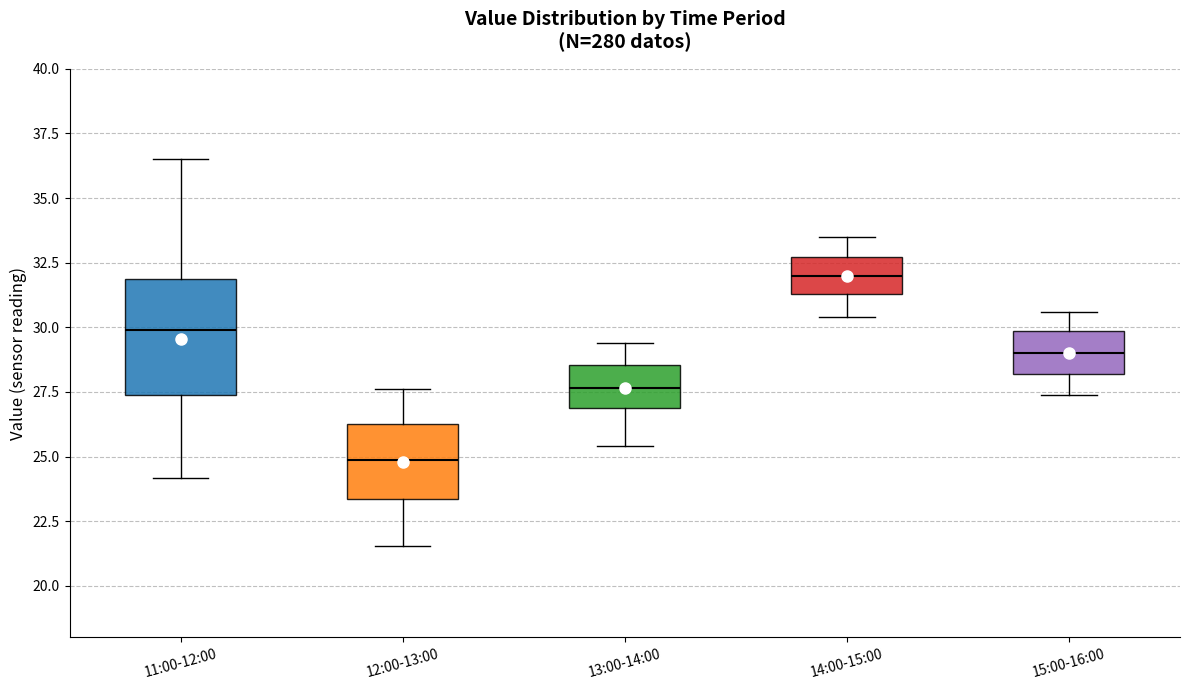

Reading left to right, transcribe this box plot: for each box, give where its median line is, the range the box spans, and where its two whiskers end, as read against the y-axis. The values are not printed on the chart, so give them approximately, as read against the axis.

11:00-12:00: median 30.0, box 27.5 to 32.0, whiskers 24.0 to 36.5
12:00-13:00: median 25.0, box 23.5 to 26.5, whiskers 21.5 to 27.5
13:00-14:00: median 27.5, box 27.0 to 28.5, whiskers 25.5 to 29.5
14:00-15:00: median 32.0, box 31.5 to 32.5, whiskers 30.5 to 33.5
15:00-16:00: median 29.0, box 28.0 to 30.0, whiskers 27.5 to 30.5